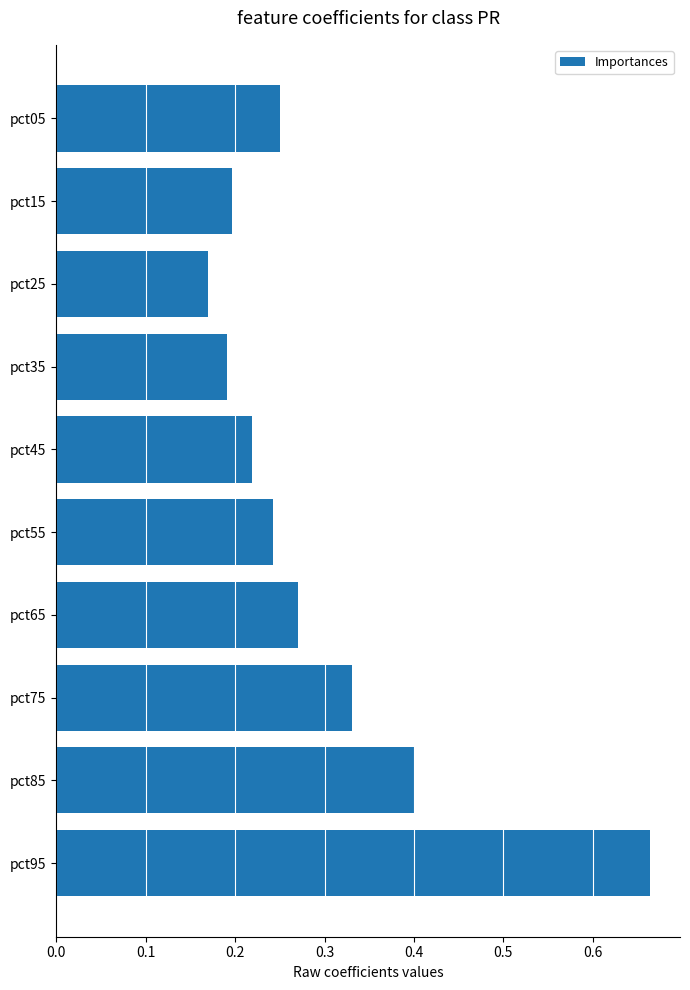

Which has a higher value, pct35 or pct55?

pct55